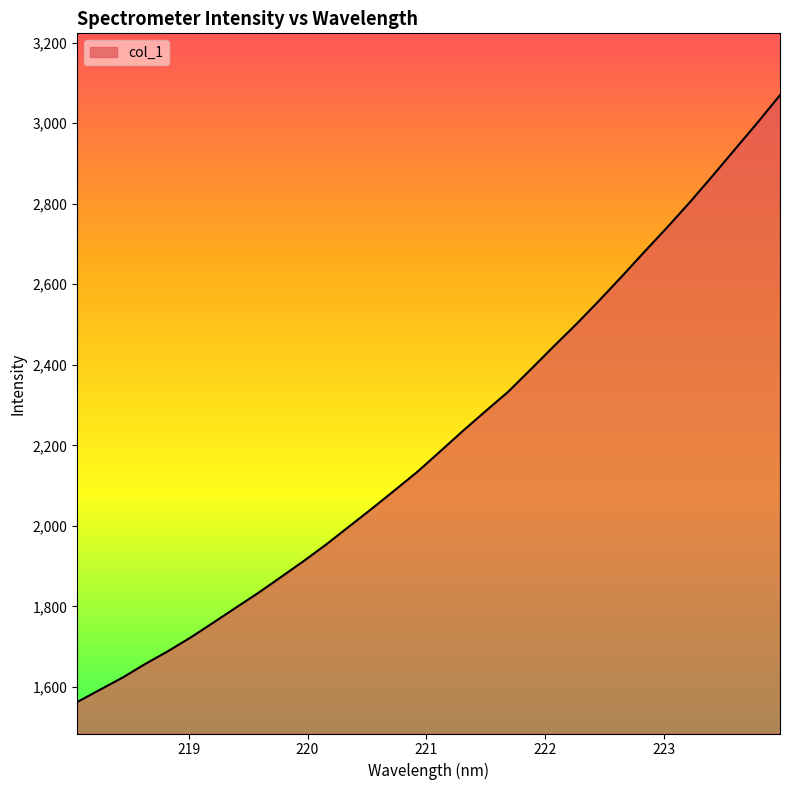

Reading left to right, extract all data points from this chart.

1562.5	1593.0	1623.3	1657.2	1688.8	1722.9	1759.8	1797.2	1834.3	1873.7	1913.4	1955.0	1999.2	2043.3	2088.7	2134.6	2185.0	2235.7	2284.8	2333.1	2388.9	2445.3	2500.6	2558.6	2618.6	2679.9	2740.2	2802.5	2867.8	2934.6	3001.0	3069.8